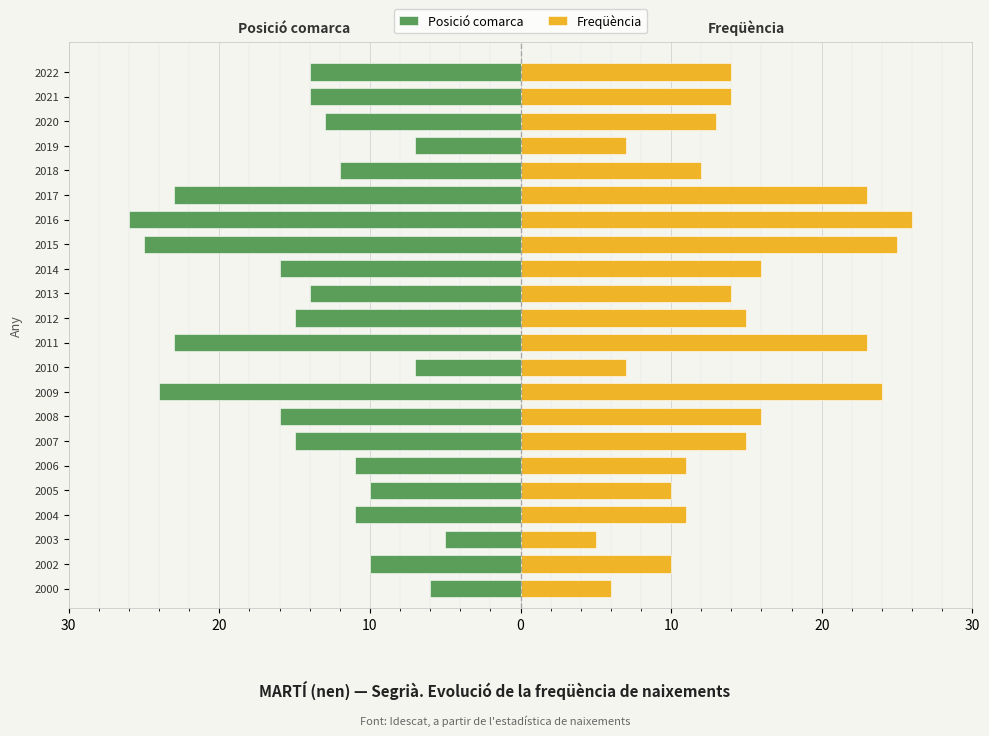

Which series changed the most between 2000 and 2016?

Posició comarca